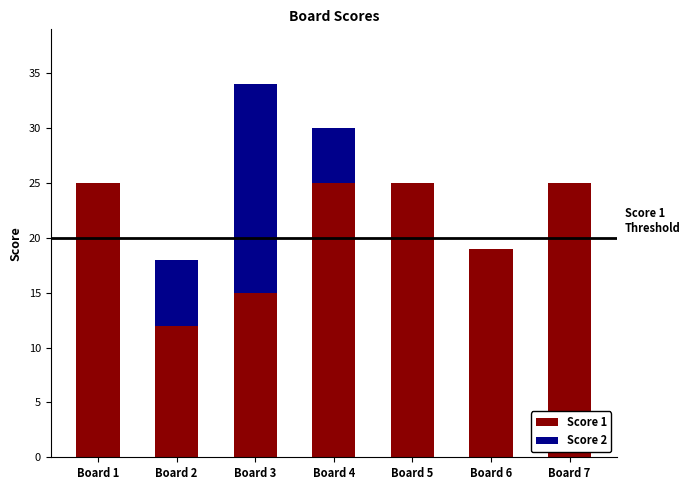

What is the total value across all series at Board 7?

25